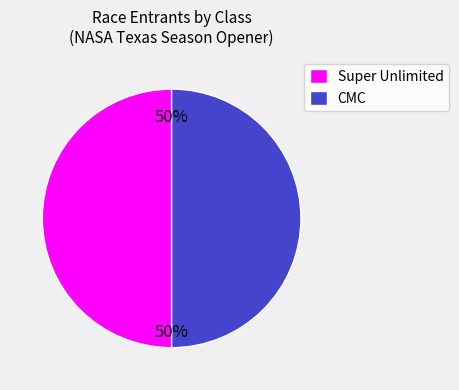

What is the ratio of the value at CMC to the value at Super Unlimited?

1.0